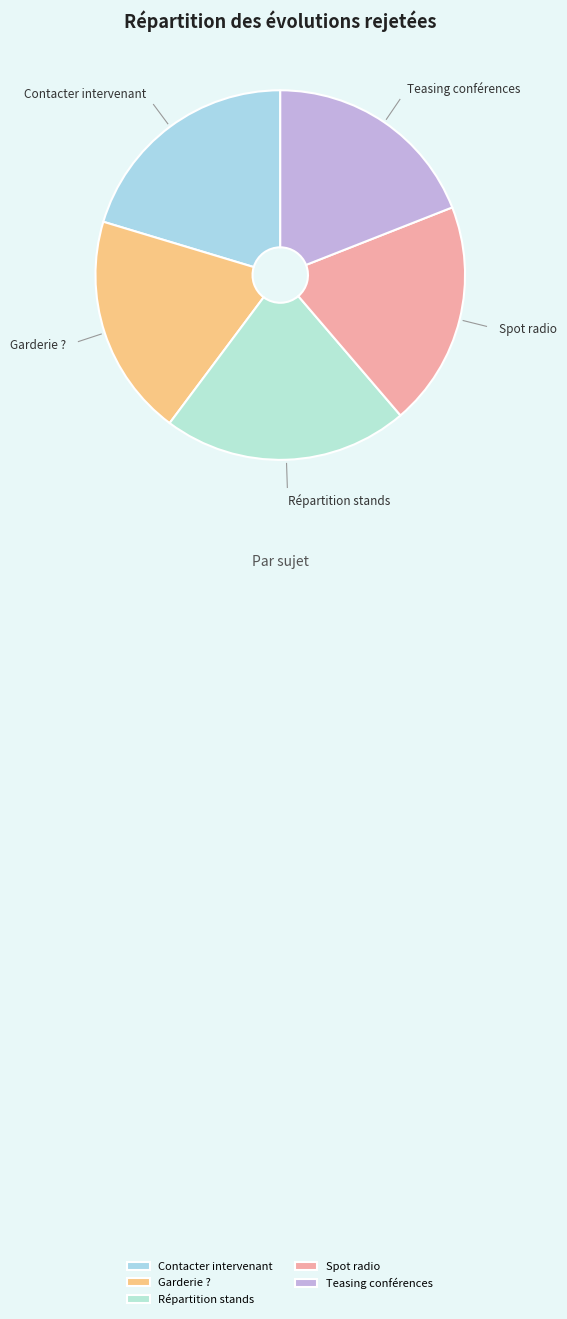

Does Teasing conférences represent more than half of the total?

No